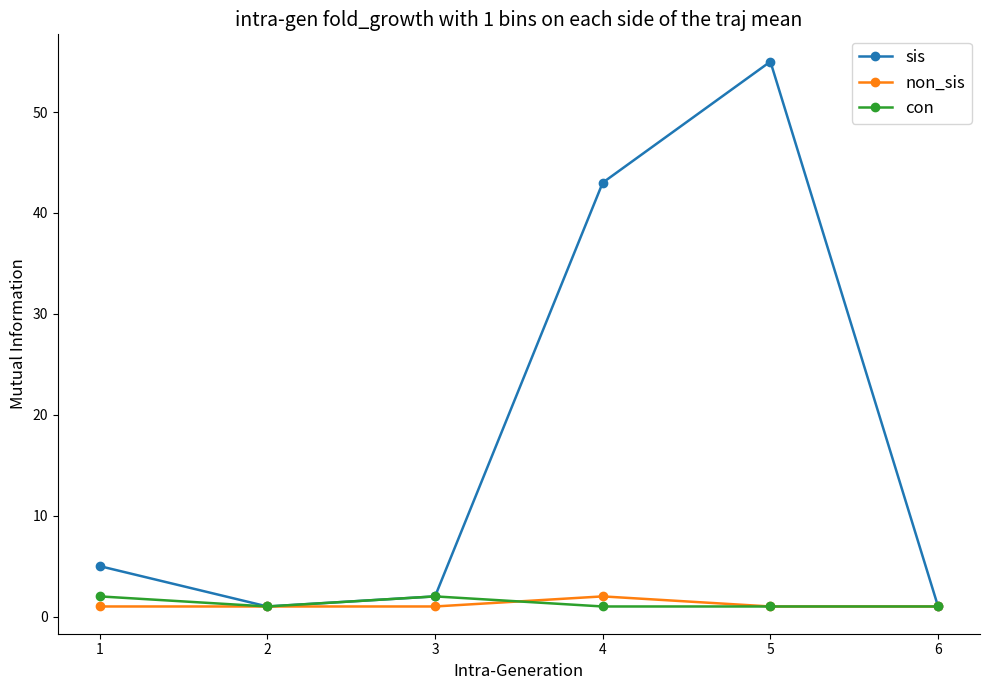

Where is the first local minimum for sis?

2